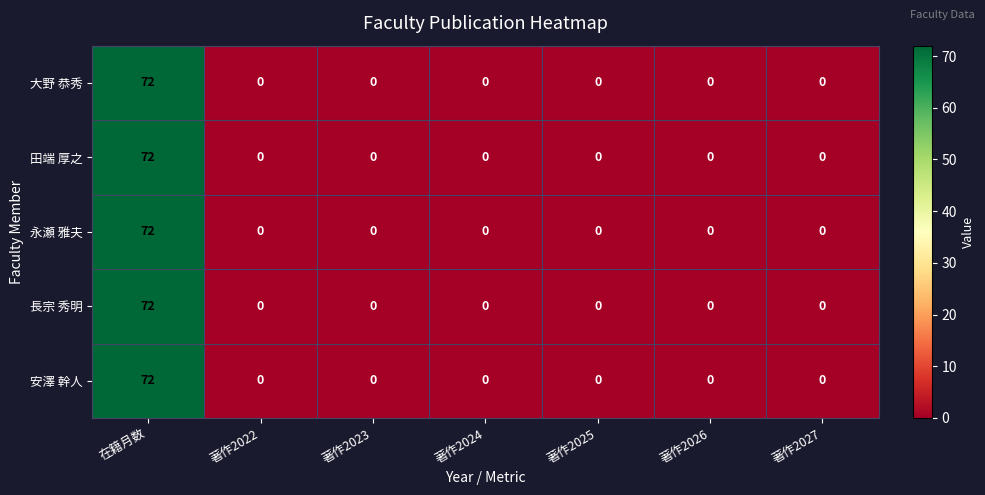

What is the greatest value displayed?

72